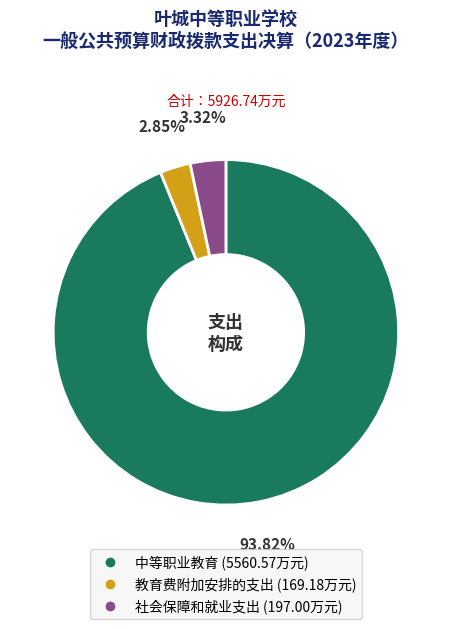

Combined, what portion of the pie is 社会保障和就业支出 and 中等职业教育?

97.1%